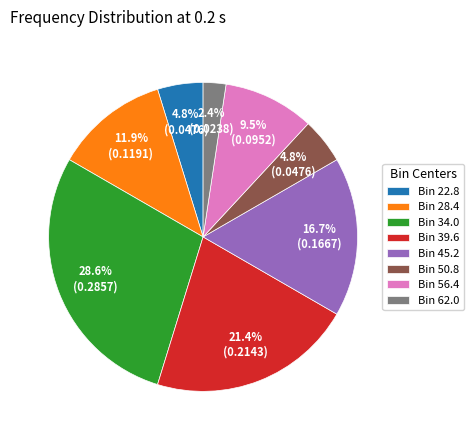

To the nearest percent, what is the difference between the largest and smallest slice percentages?

26%